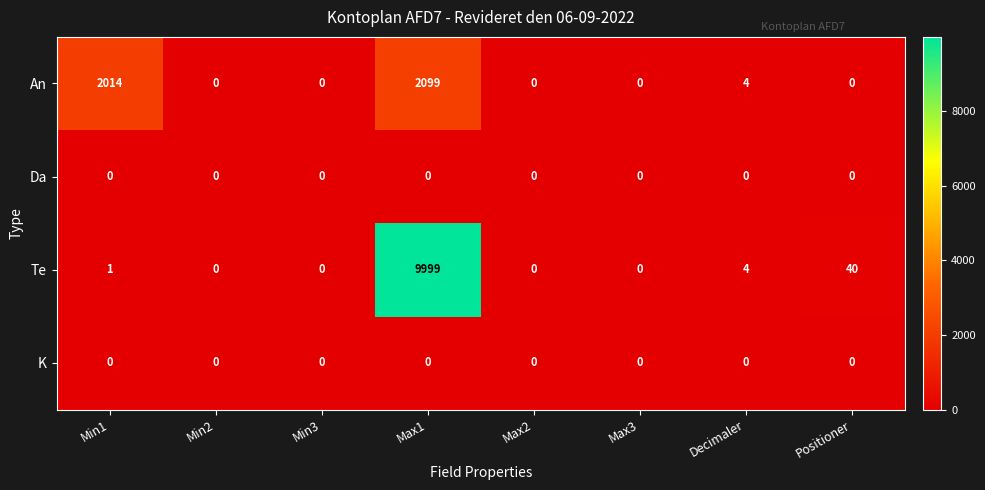

Where is Te nearest to the value 4999?

Positioner